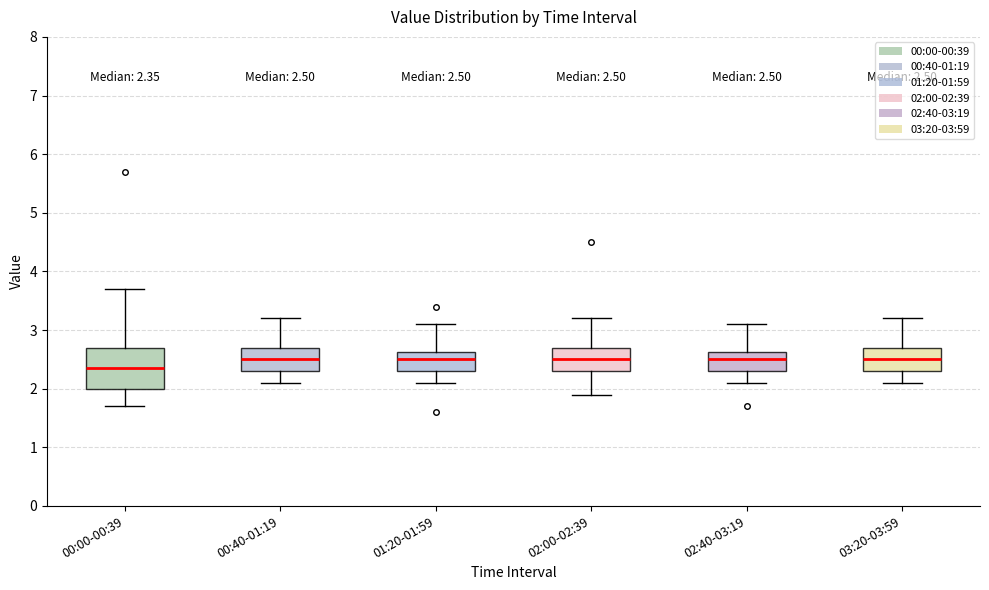

Which box has the lowest median line?

00:00-00:39